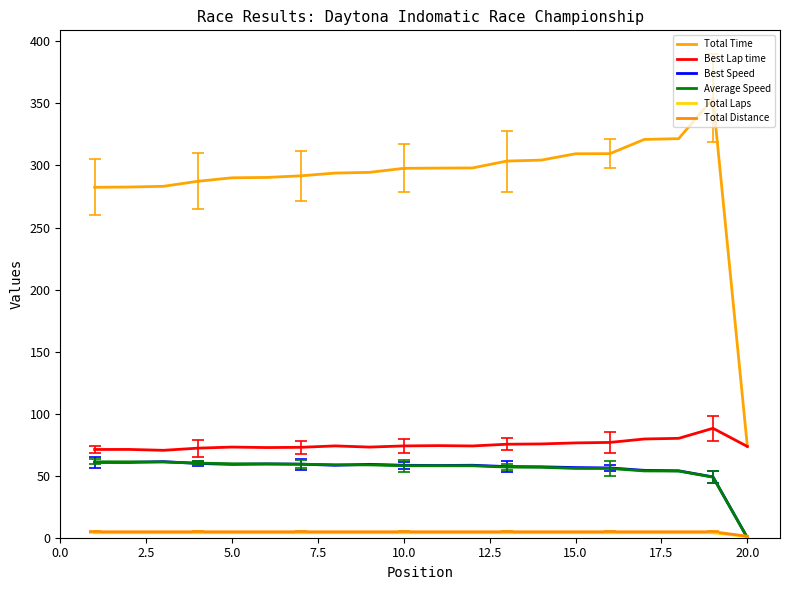

Rank the series by their maximum value, from highest to lowest.

Total Time, Best Lap time, Best Speed, Average Speed, Total Distance, Total Laps